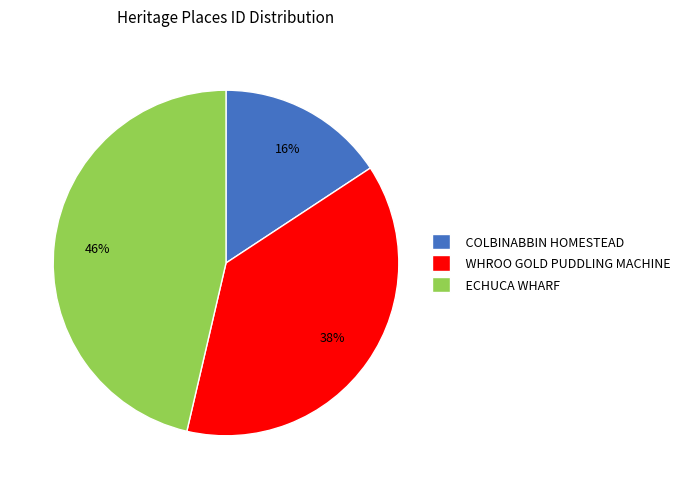

What is the ratio of the value at WHROO GOLD PUDDLING MACHINE to the value at ECHUCA WHARF?

0.8